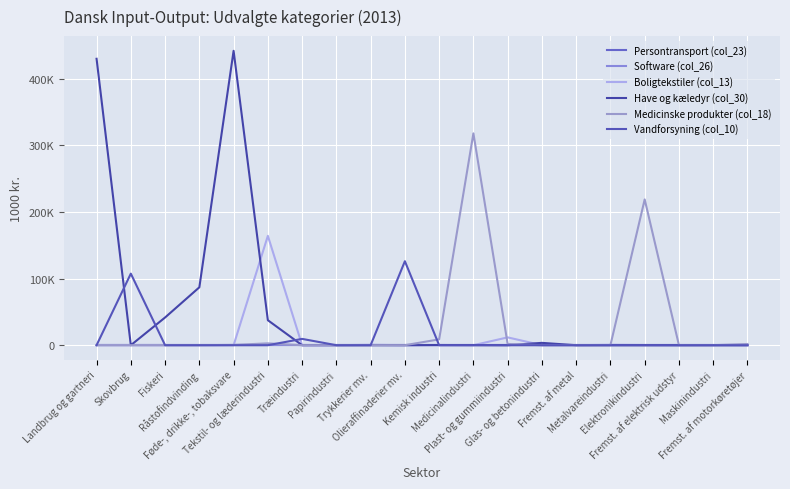

Which series has the largest range (max minus min)?

Have og kæledyr (col_30)